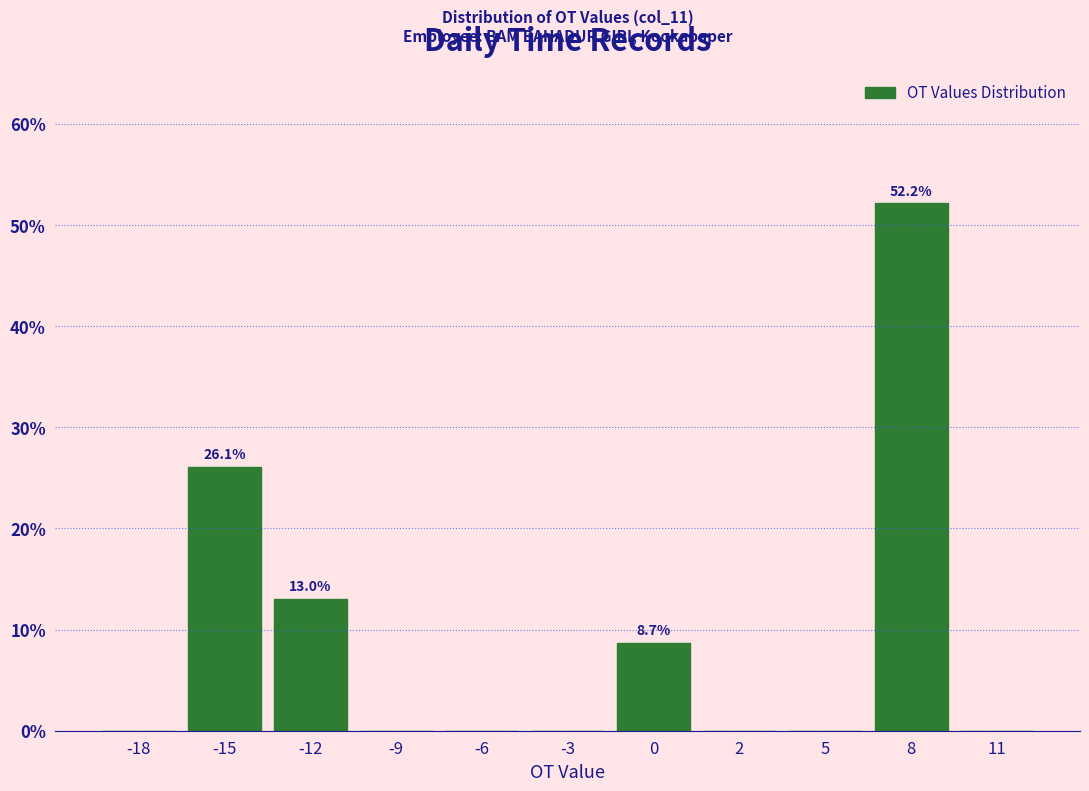

Reading left to right, list all the values displayed in this chart.

-18=0.0	-15=26.1	-12=13.0	-9=0.0	-6=0.0	-3=0.0	0=8.7	2=0.0	5=0.0	8=52.2	11=0.0